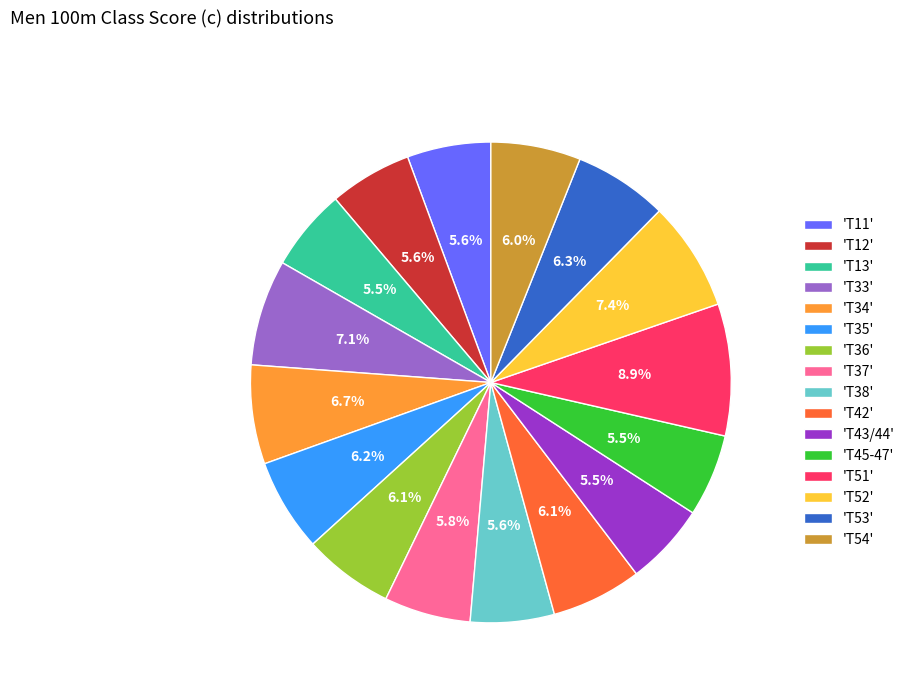

How many segments does this pie chart have?

16